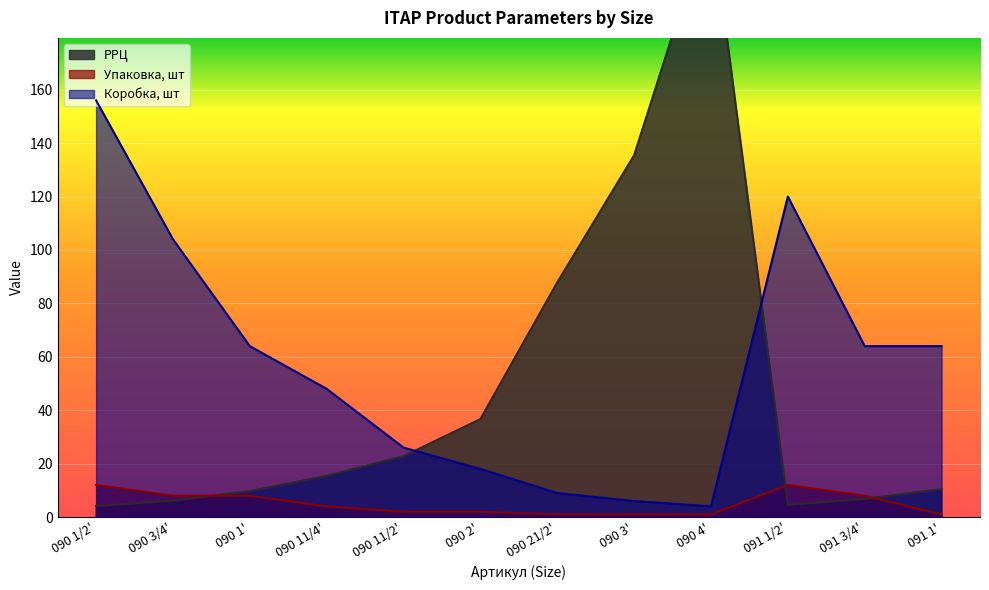

Between 091 3/4' and 091 1/2', which is larger?

091 3/4'